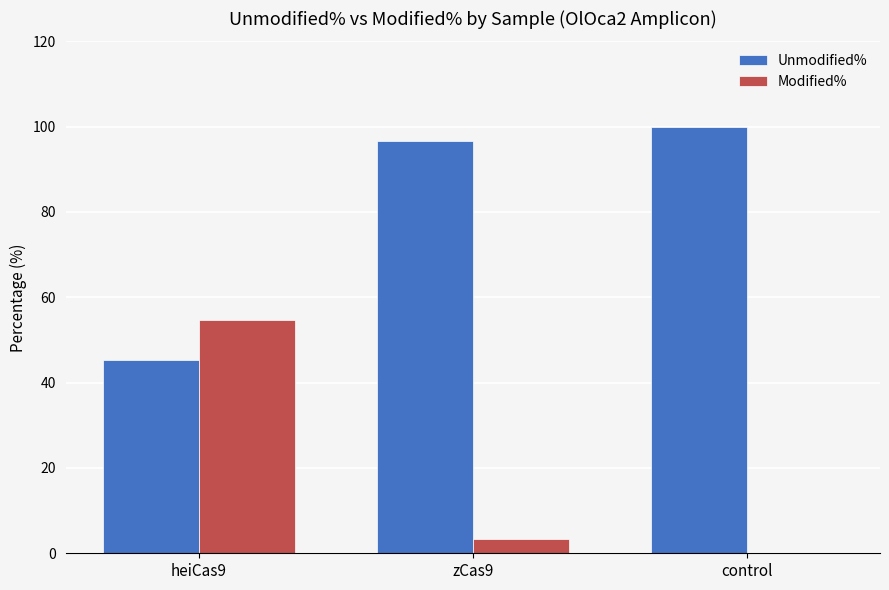

What is the average value of the Modified% series?

19.3